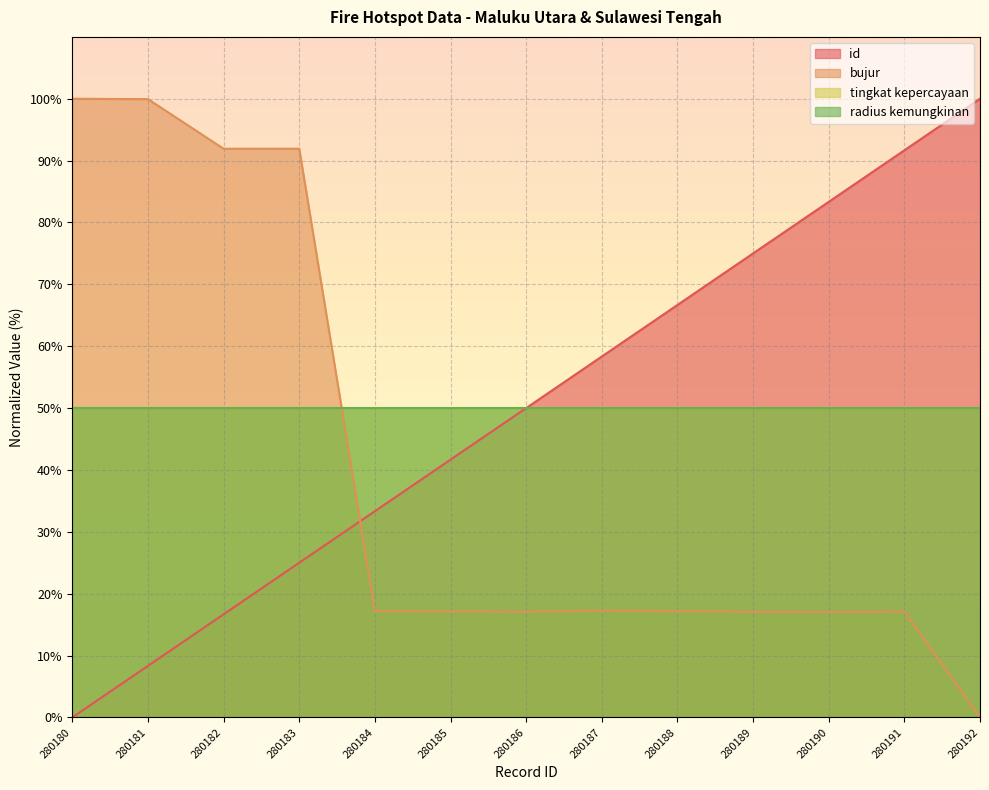

Between 280192 and 280186, which is larger?

280192